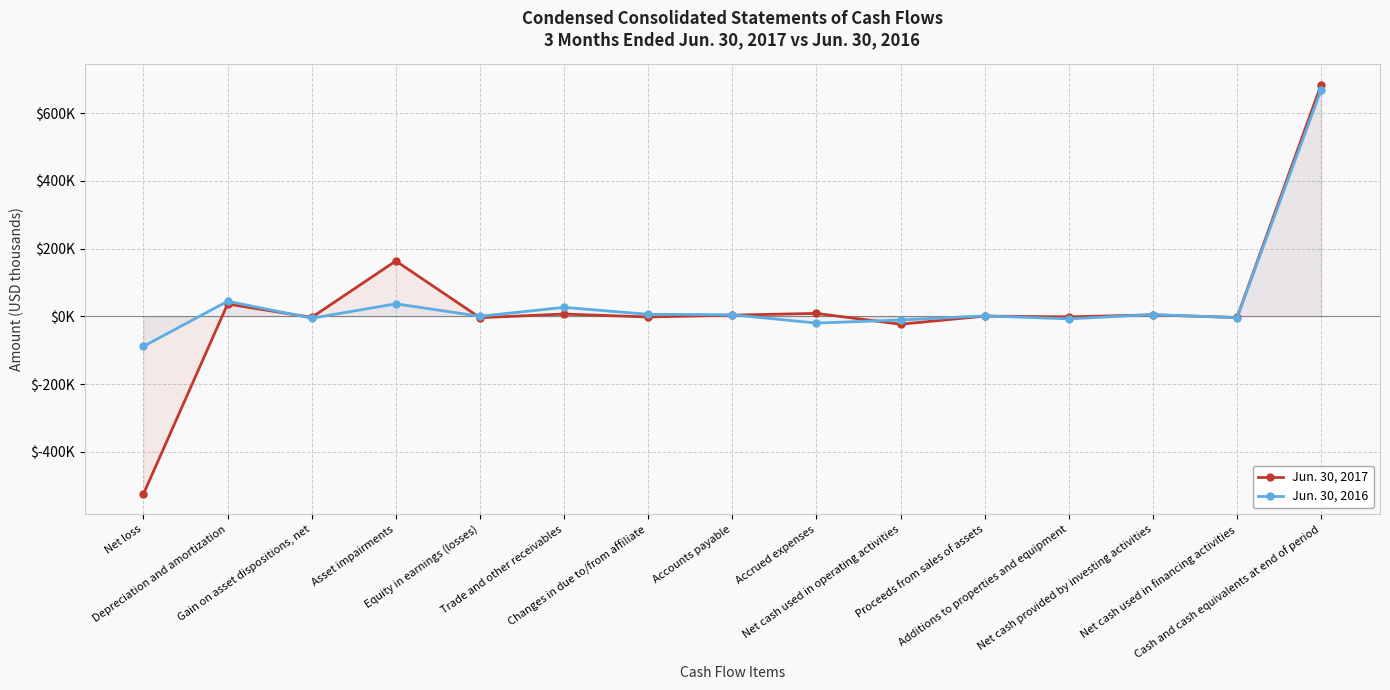

At which label does Jun. 30, 2017 first exceed 608?

Depreciation and amortization